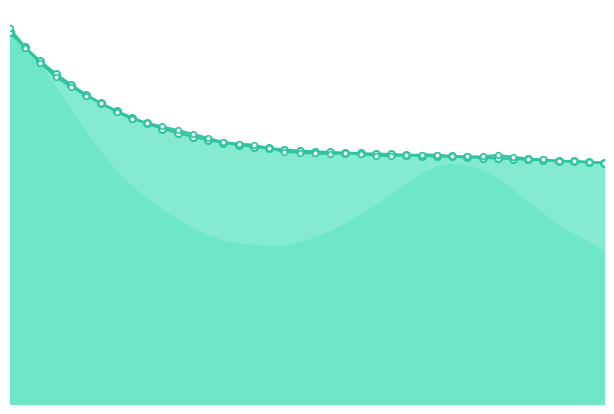

At how many categories does at least one series exceed 0?

40